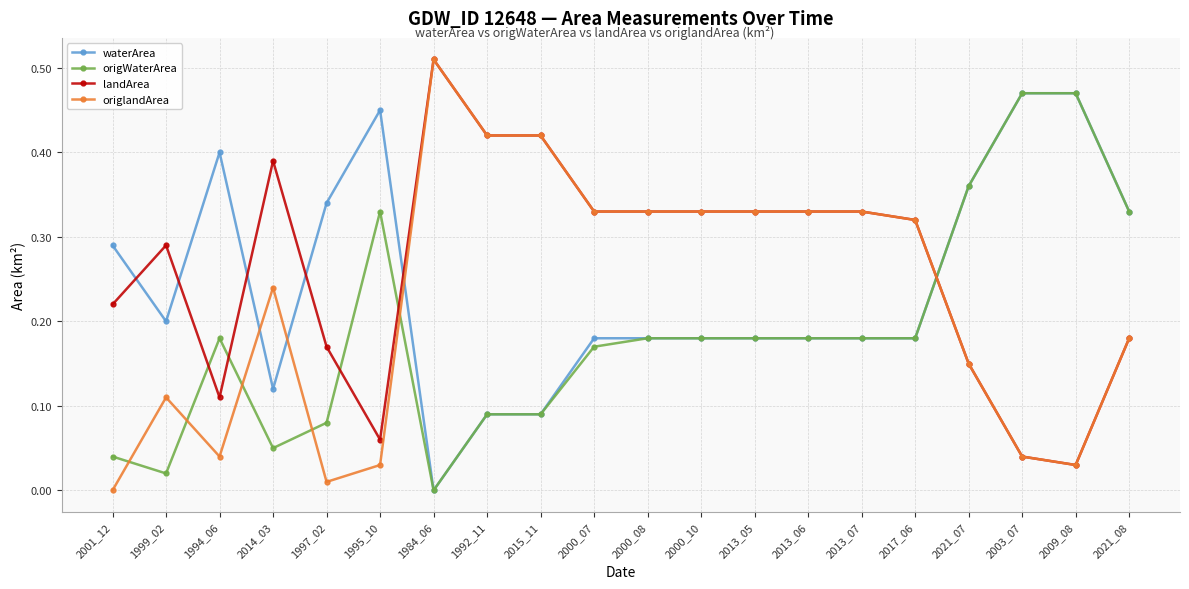

Between 2014_03 and 1992_11, which series saw the biggest shift?

origlandArea